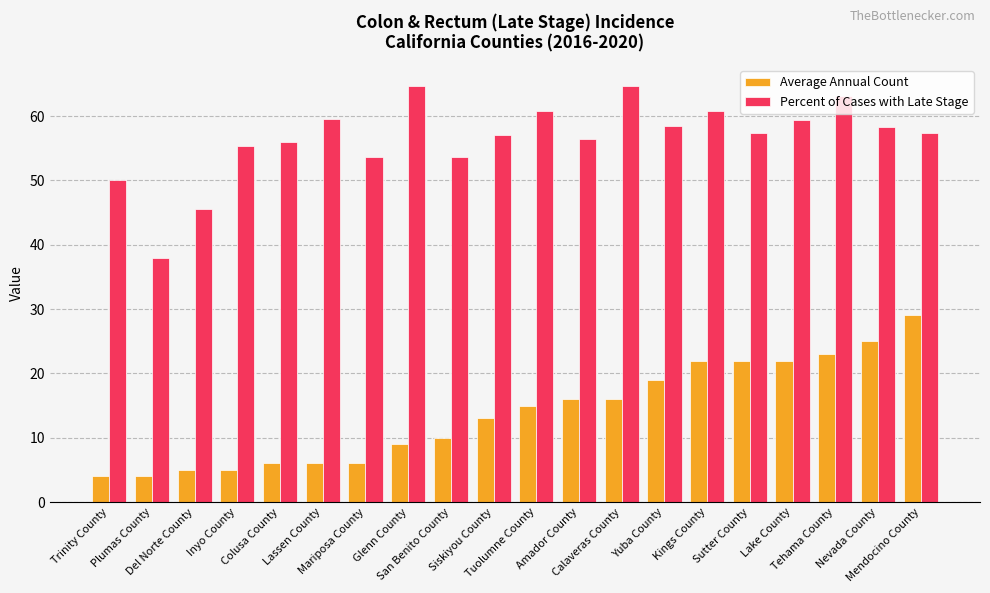

What is the approximate value of Average Annual Count at Plumas County?

4.0